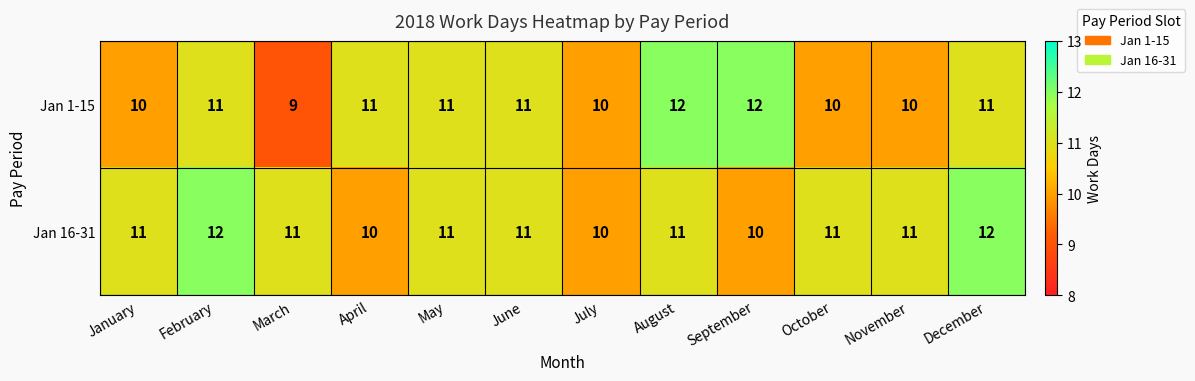

What is the sum of the Jan 16-31 values at May and April?

21